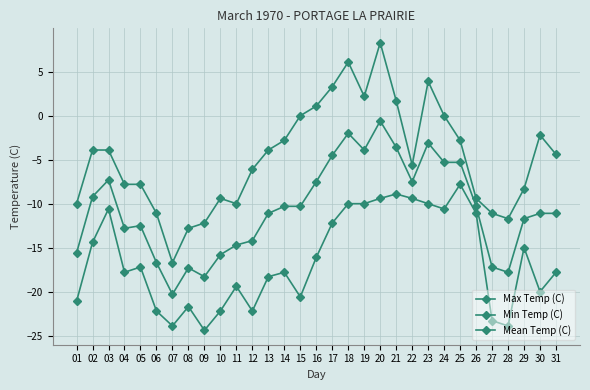

Count the number of data series in this chart.

3